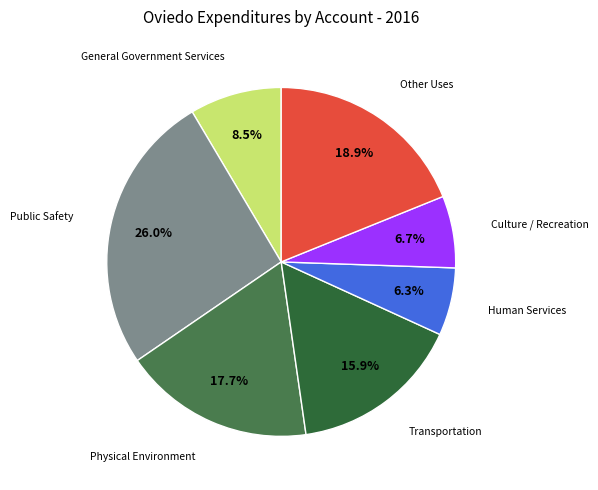

How many slices are in this pie chart?

7